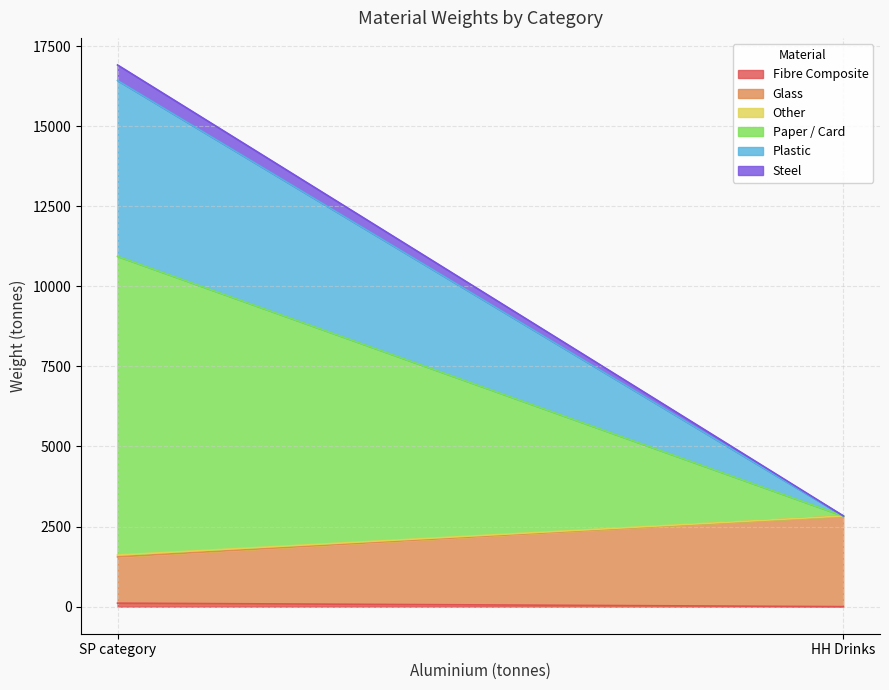

List the series in order of their peak value, lowest first.

Other, Fibre Composite, Steel, Glass, Plastic, Paper / Card